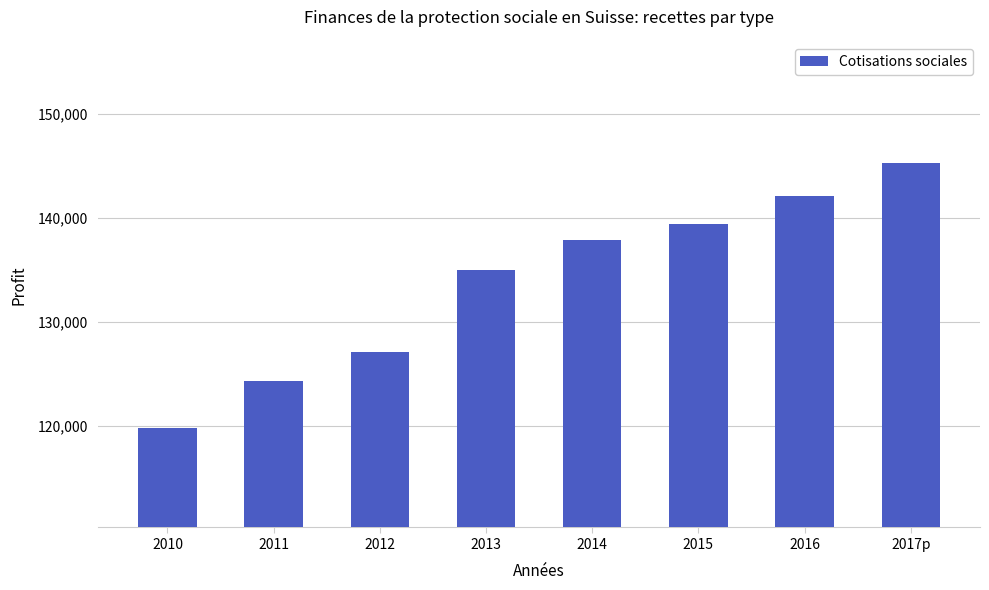

What value does the data have at 2010?

119789.3